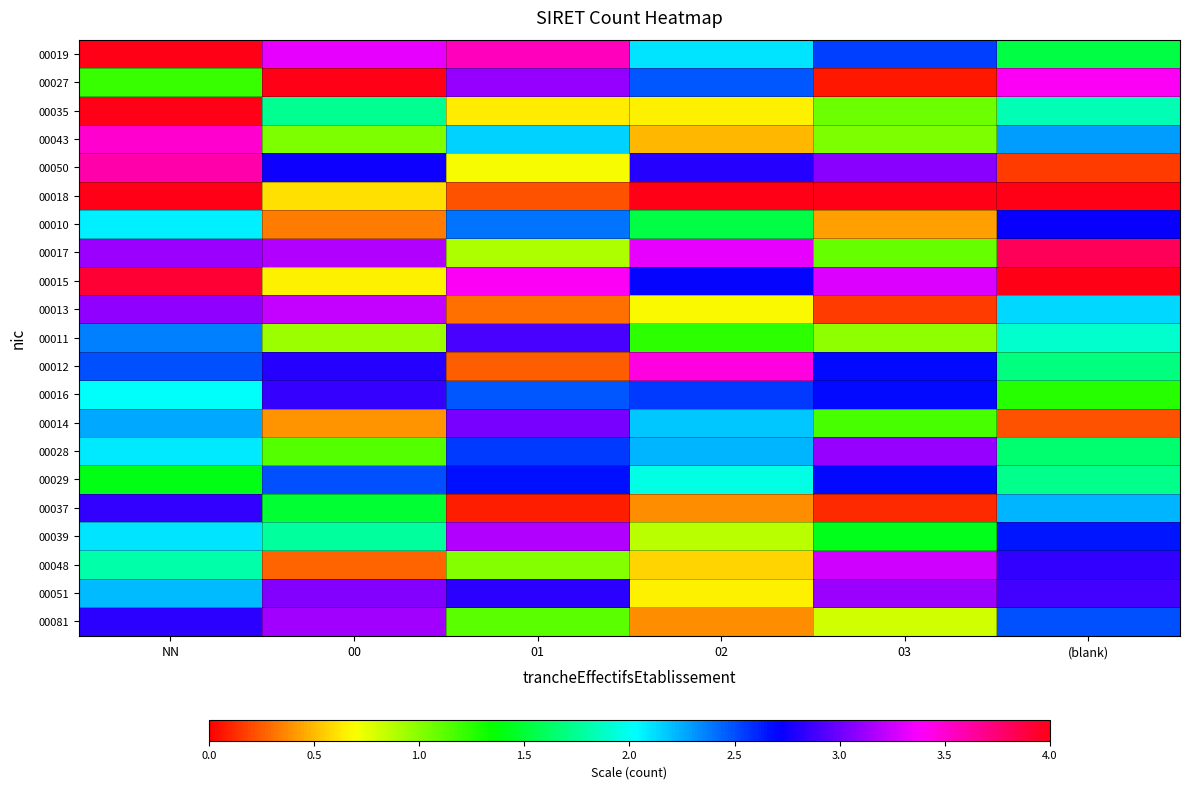

Reading left to right, transcribe all the data shown in this chart.

00019: NN=4.3	00=3.3	01=3.6	02=2.1	03=2.5	(blank)=1.5
00027: NN=1.2	00=4.0	01=3.1	02=2.5	03=0.1	(blank)=3.4
00035: NN=5.9	00=1.7	01=0.6	02=0.6	03=1.1	(blank)=1.8
00043: NN=3.5	00=1.0	01=2.1	02=0.5	03=1.0	(blank)=2.3
00050: NN=3.6	00=2.7	01=0.7	02=2.8	03=3.1	(blank)=0.2
00018: NN=6.1	00=0.6	01=0.2	02=4.3	03=4.4	(blank)=4.8
00010: NN=2.1	00=0.3	01=2.4	02=1.5	03=0.4	(blank)=2.7
00017: NN=3.1	00=3.2	01=0.9	02=3.3	03=1.1	(blank)=3.8
00015: NN=3.9	00=0.6	01=3.4	02=2.7	03=3.3	(blank)=4.1
00013: NN=3.1	00=3.2	01=0.3	02=0.7	03=0.2	(blank)=2.1
00011: NN=2.4	00=0.9	01=2.9	02=1.2	03=1.0	(blank)=1.9
00012: NN=2.5	00=2.8	01=0.3	02=3.5	03=2.7	(blank)=1.7
00016: NN=2.0	00=2.9	01=2.5	02=2.6	03=2.7	(blank)=1.3
00014: NN=2.3	00=0.4	01=3.0	02=2.2	03=1.2	(blank)=0.2
00028: NN=2.1	00=1.1	01=2.6	02=2.2	03=3.1	(blank)=1.7
00029: NN=1.4	00=2.5	01=2.7	02=2.0	03=2.7	(blank)=1.7
00037: NN=2.8	00=1.5	01=0.1	02=0.4	03=0.1	(blank)=2.2
00039: NN=2.1	00=1.8	01=3.2	02=0.9	03=1.4	(blank)=2.6
00048: NN=1.8	00=0.3	01=1.0	02=0.6	03=3.3	(blank)=2.8
00051: NN=2.2	00=3.1	01=2.8	02=0.7	03=3.1	(blank)=2.9
00081: NN=2.8	00=3.1	01=1.1	02=0.4	03=0.8	(blank)=2.5